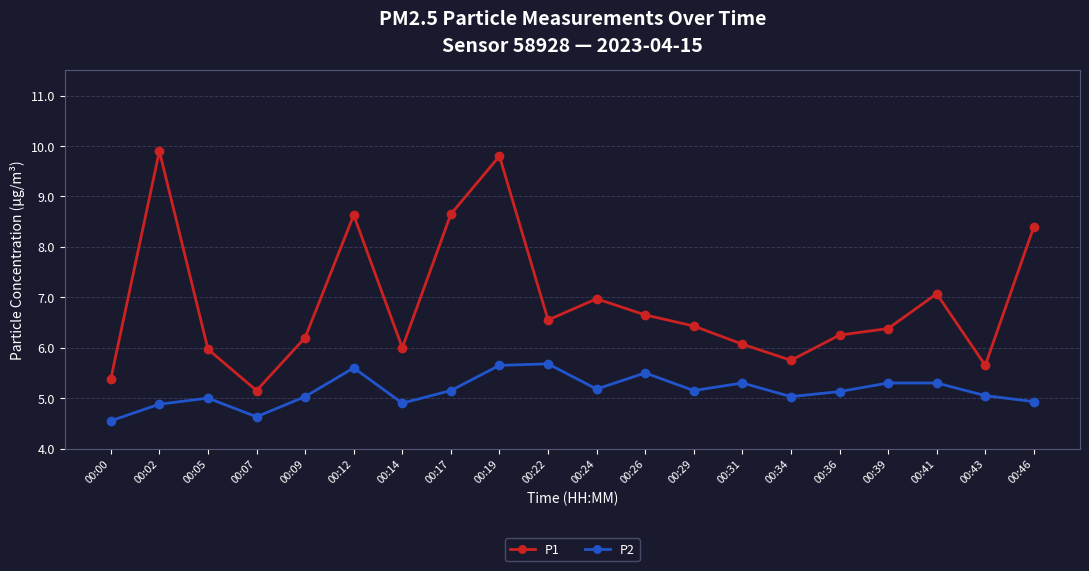

List the series in order of their peak value, highest first.

P1, P2